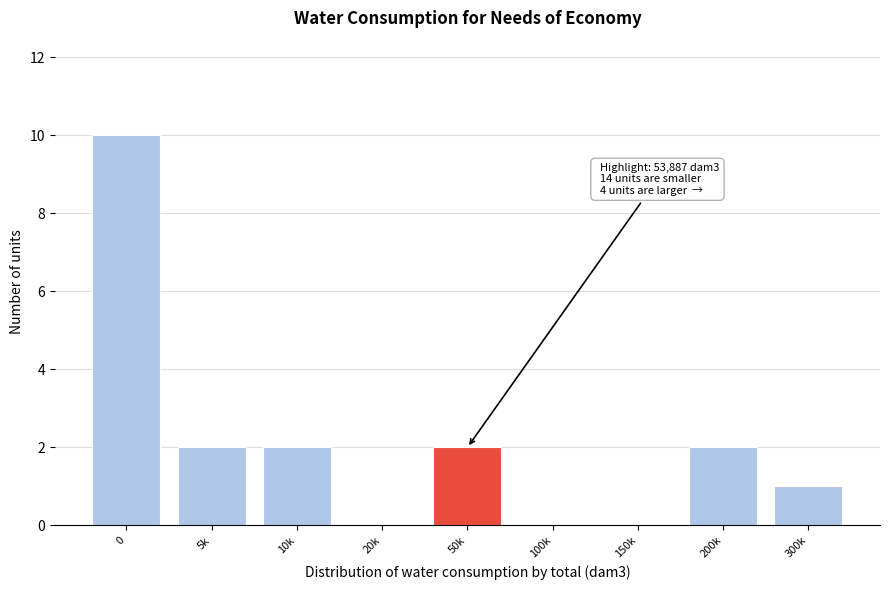

Reading right to left, list all the values displayed in this chart.

300k=1	200k=2	150k=0	100k=0	50k=2	20k=0	10k=2	5k=2	0=10